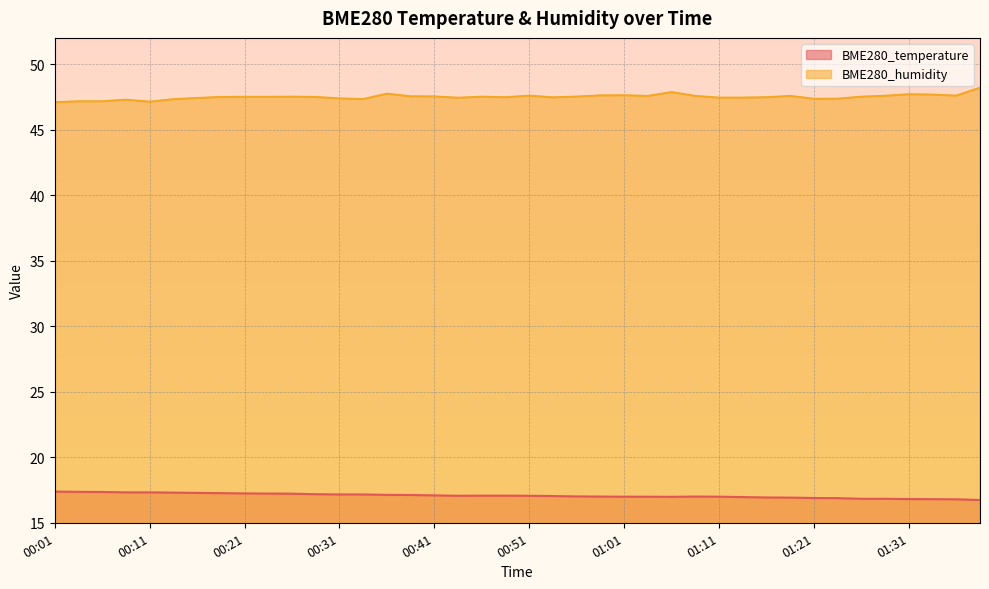

At which category does BME280_humidity reach its first local valley?

00:11